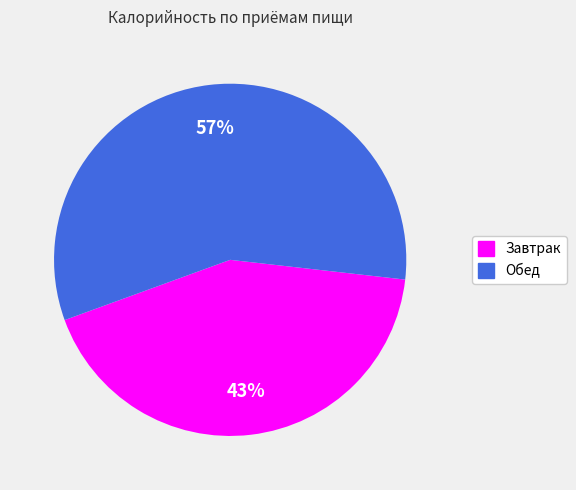

How many slices are in this pie chart?

2